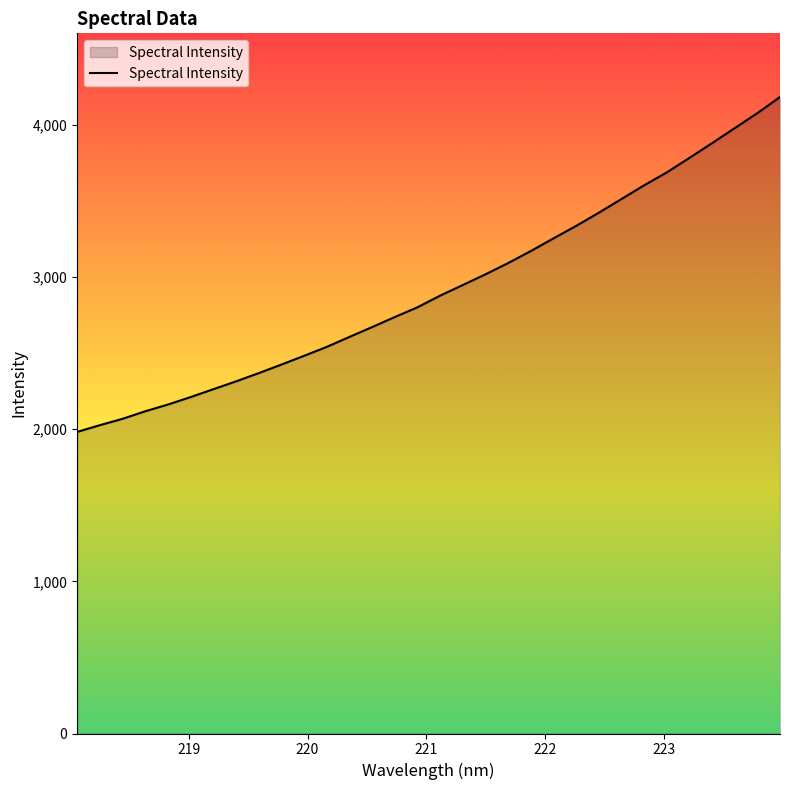

True or false: there are more than 2 points higher than both neighbors.

False